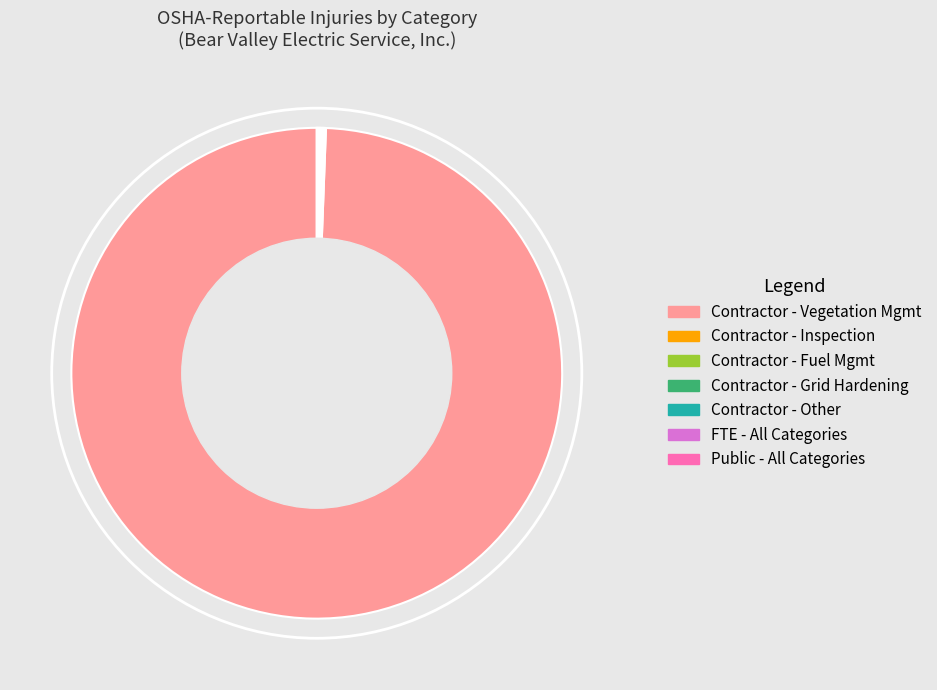

Is it true that Contractor - Vegetation Mgmt is 89% of the pie?

False